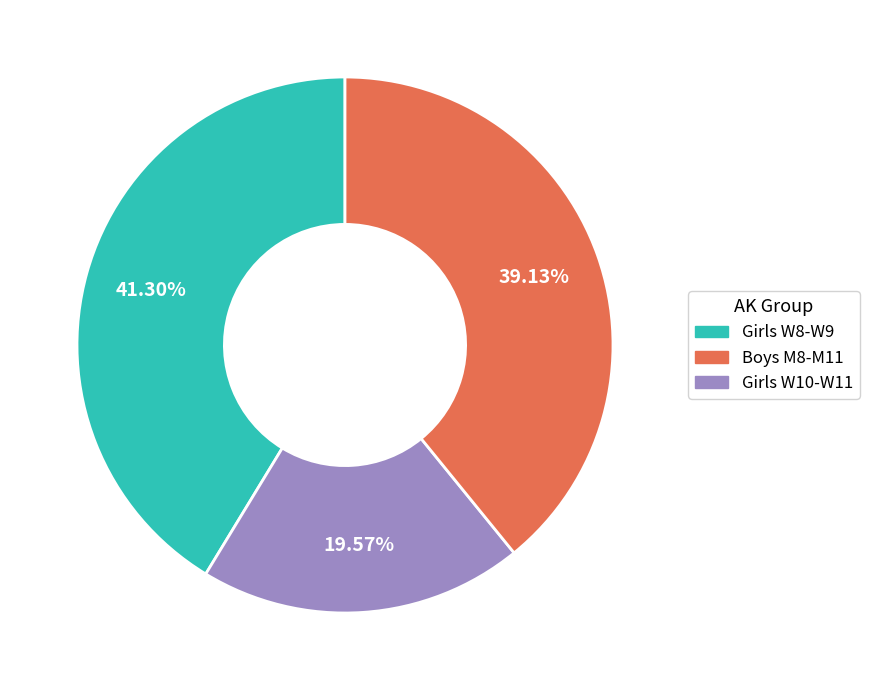

Is there any slice that represents more than half of the pie?

No